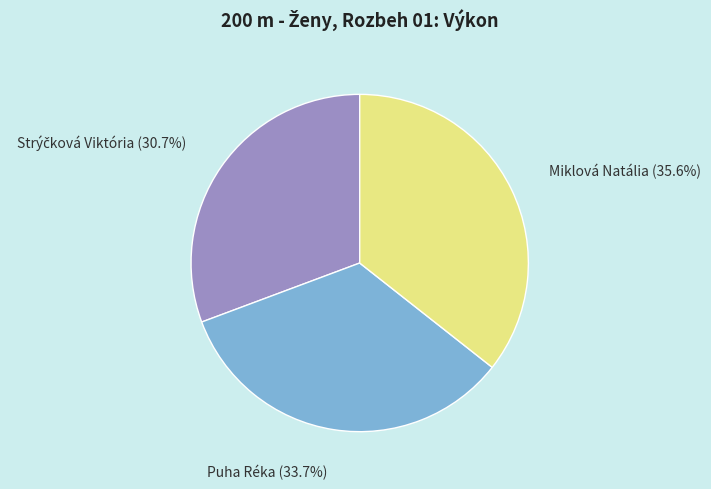

How many slices are in this pie chart?

3